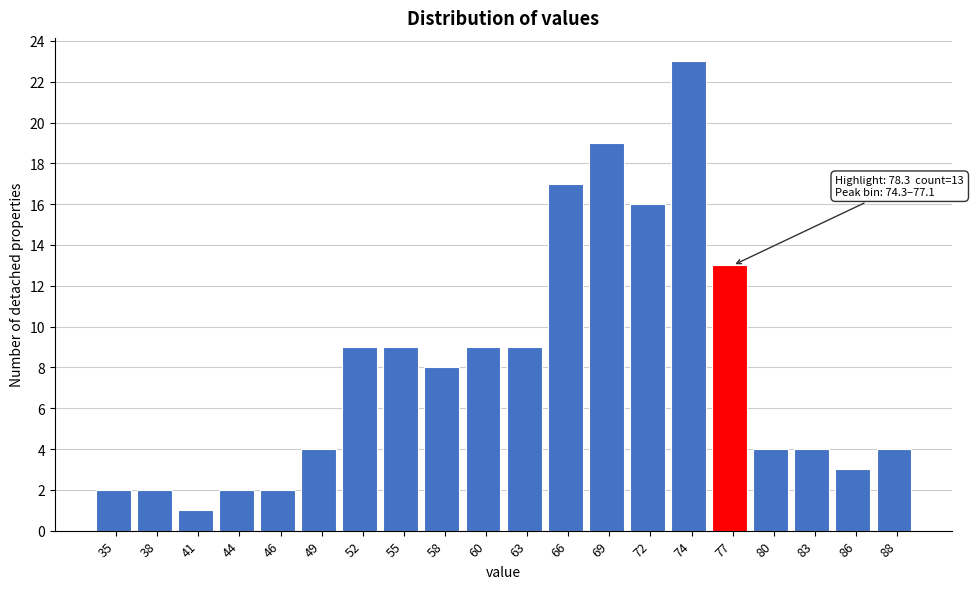

Reading left to right, transcribe all the data shown in this chart.

2	2	1	2	2	4	9	9	8	9	9	17	19	16	23	13	4	4	3	4